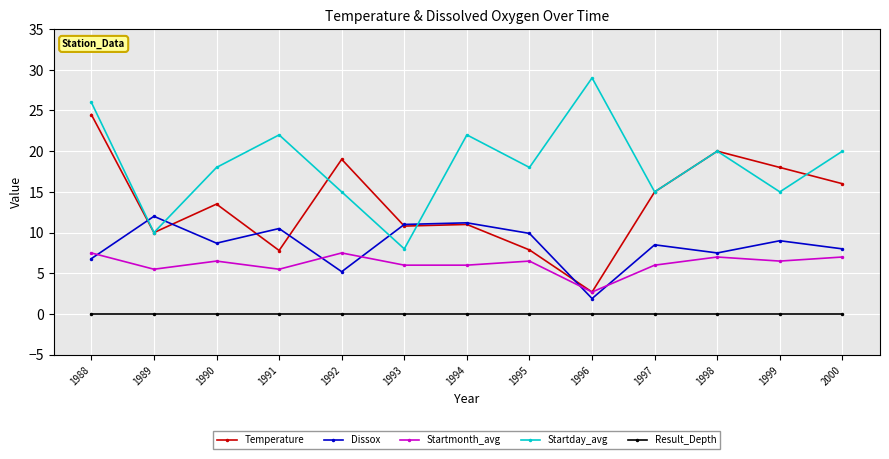

What is the approximate value of Dissox at 1998?

7.5